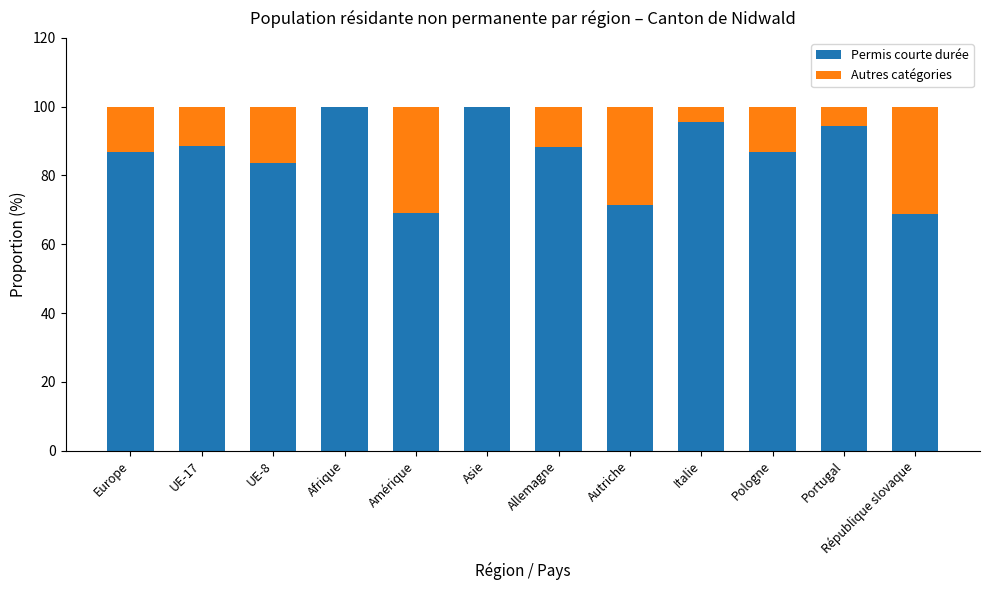

What is the total value across all series at Asie?

100.0